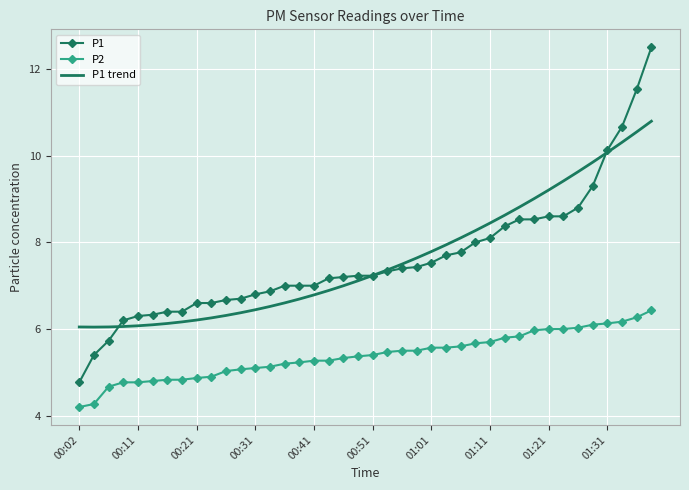

What are all the series names shown in the legend?

P1, P2, P1 trend